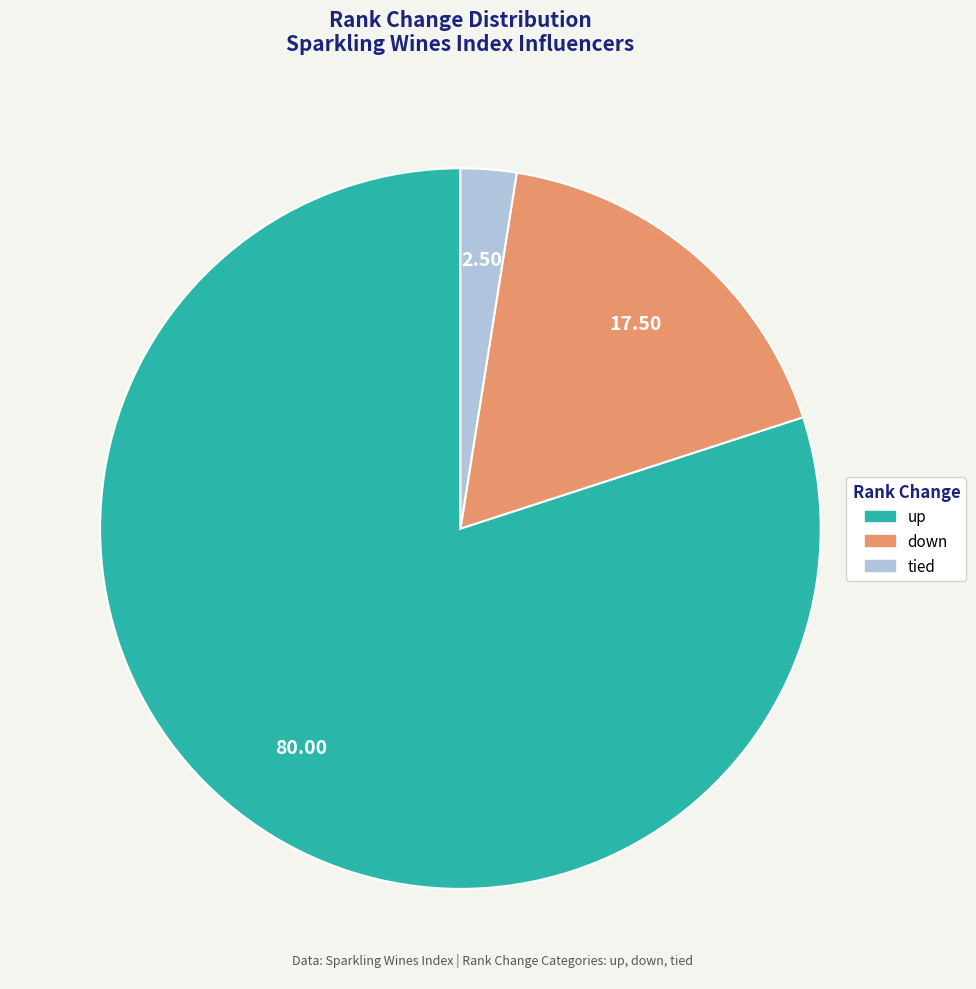

Does any single category account for the majority?

Yes